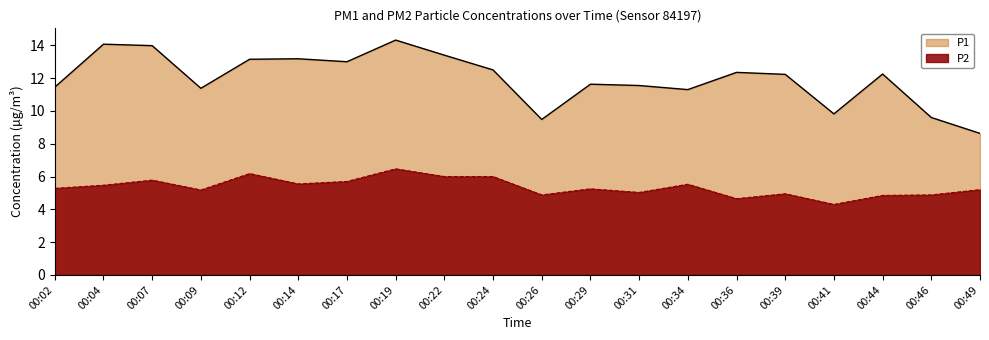

List the labels in order of P2 value, smallest first.

00:41, 00:36, 00:44, 00:26, 00:46, 00:39, 00:31, 00:09, 00:49, 00:29, 00:02, 00:04, 00:34, 00:14, 00:17, 00:07, 00:22, 00:24, 00:12, 00:19